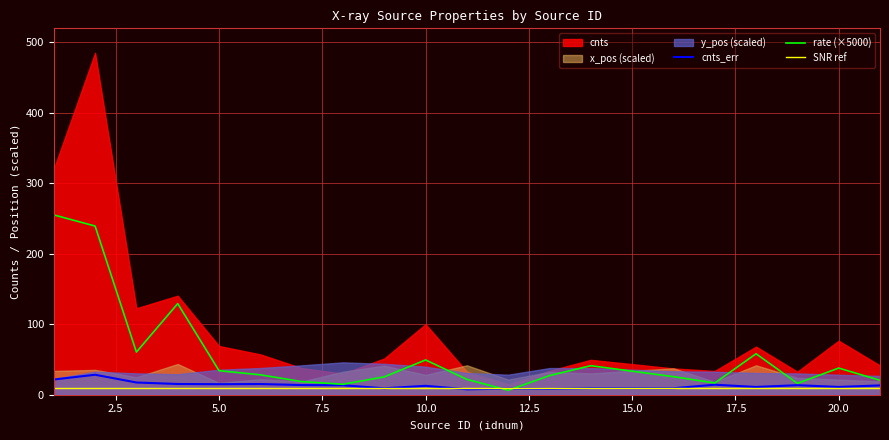

Which series has the widest spread of values?

cnts